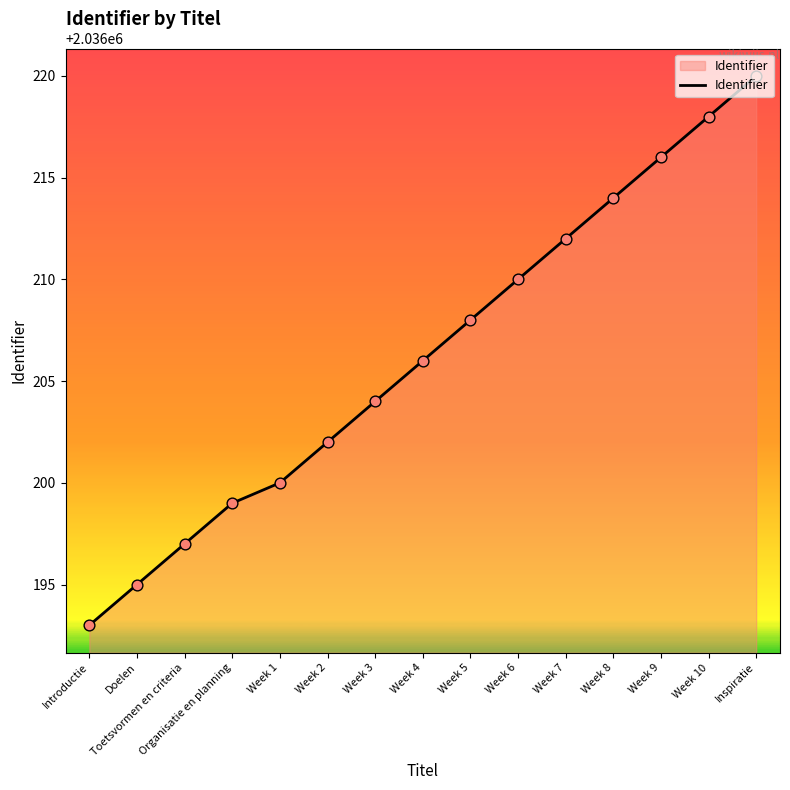

Which has a higher value, Doelen or Organisatie en planning?

Organisatie en planning